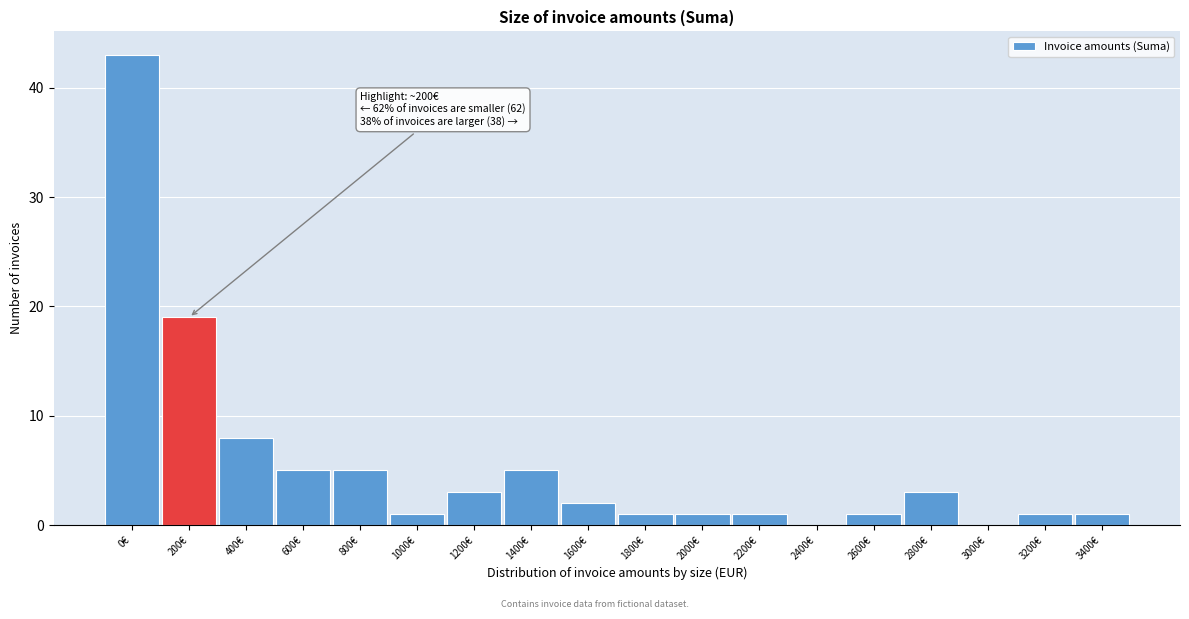

Reading left to right, transcribe all the data shown in this chart.

0€=43	200€=19	400€=8	600€=5	800€=5	1000€=1	1200€=3	1400€=5	1600€=2	1800€=1	2000€=1	2200€=1	2400€=0	2600€=1	2800€=3	3000€=0	3200€=1	3400€=1